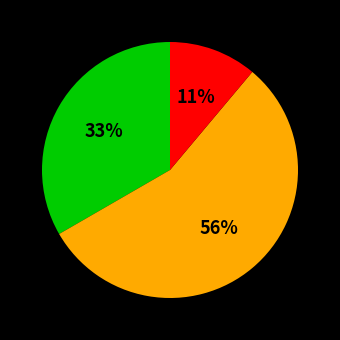

To the nearest percent, what is the average slice percentage?

33%